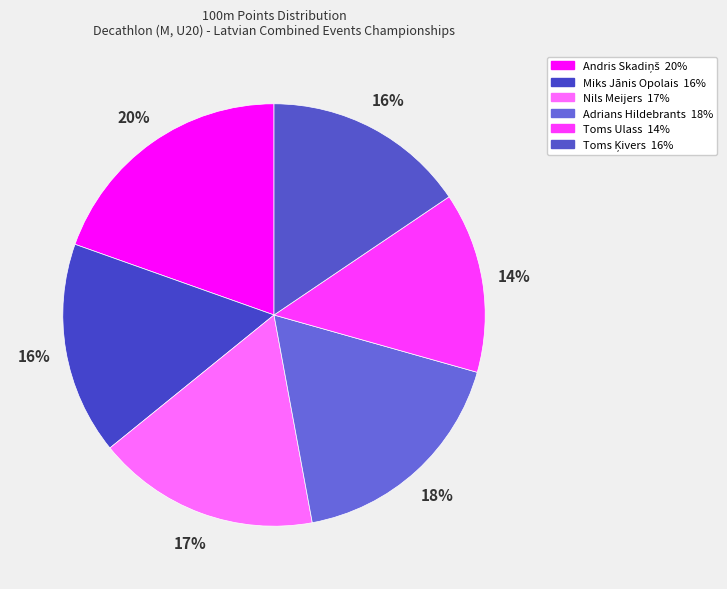

Count the number of slices in the pie.

6